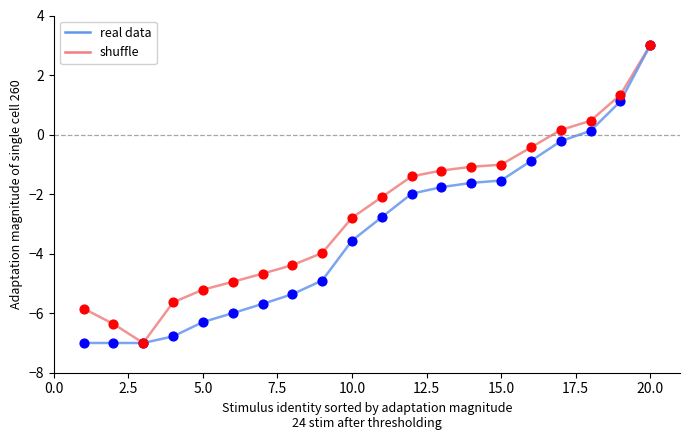

What are all the series names shown in the legend?

real data, shuffle